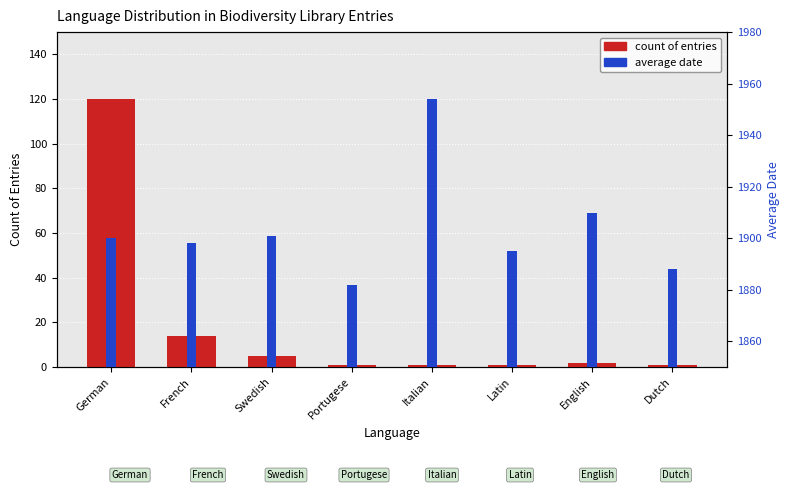

How many data points in count of entries are less than 2?

4